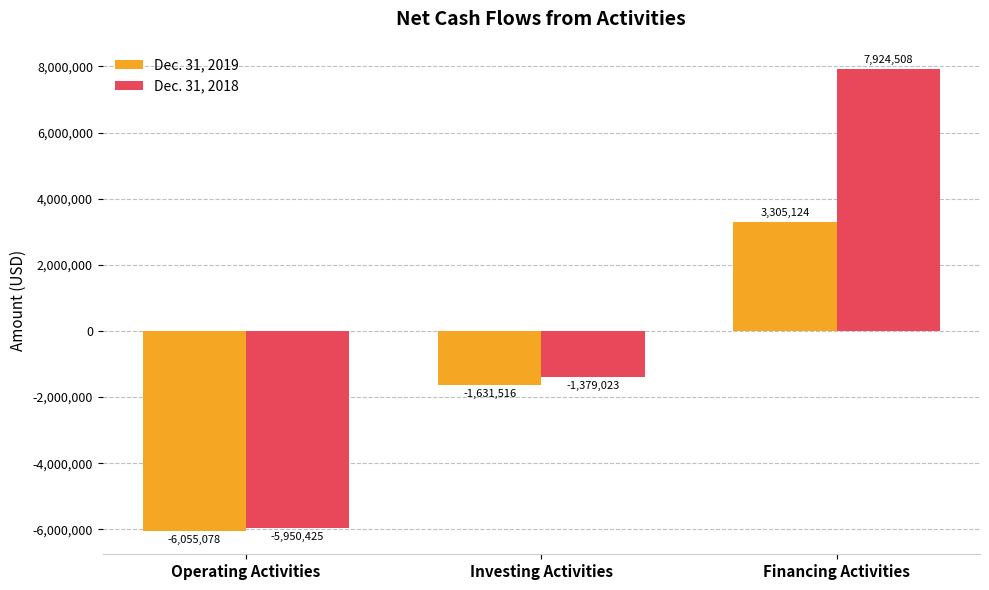

What are all the series names shown in the legend?

Dec. 31, 2019, Dec. 31, 2018